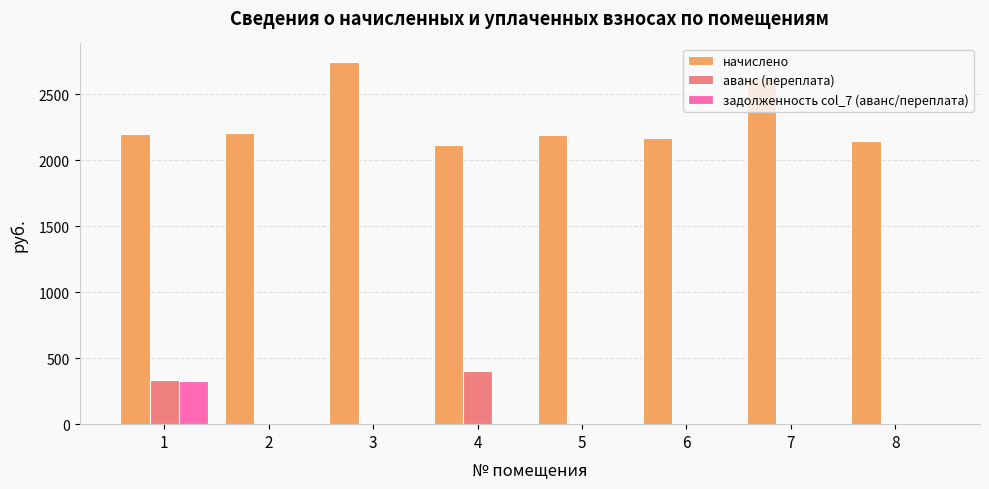

The начислено series shows 2145.6 at 8. True or false?

True